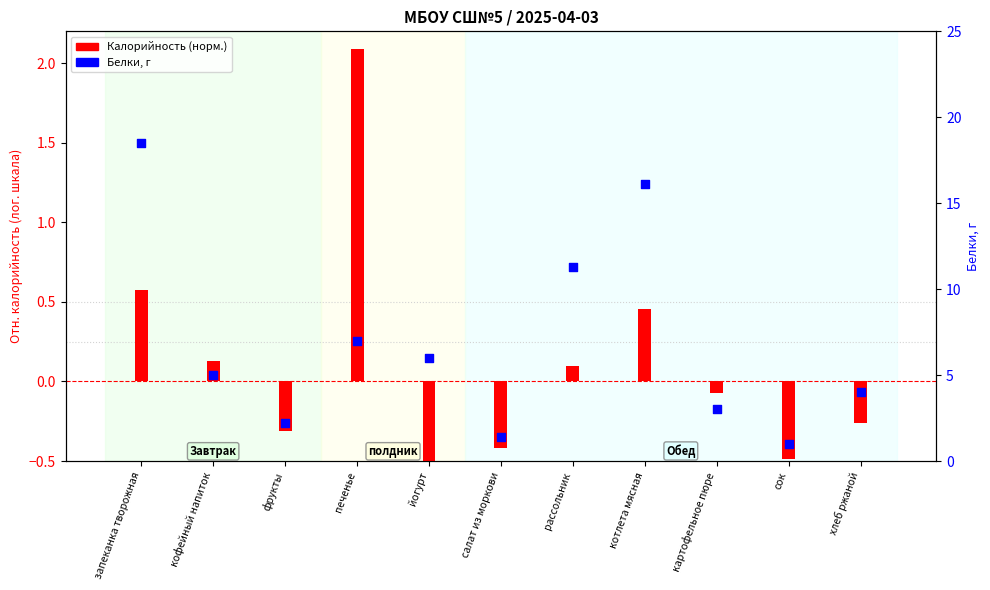

At how many categories does at least one series exceed 11?

3